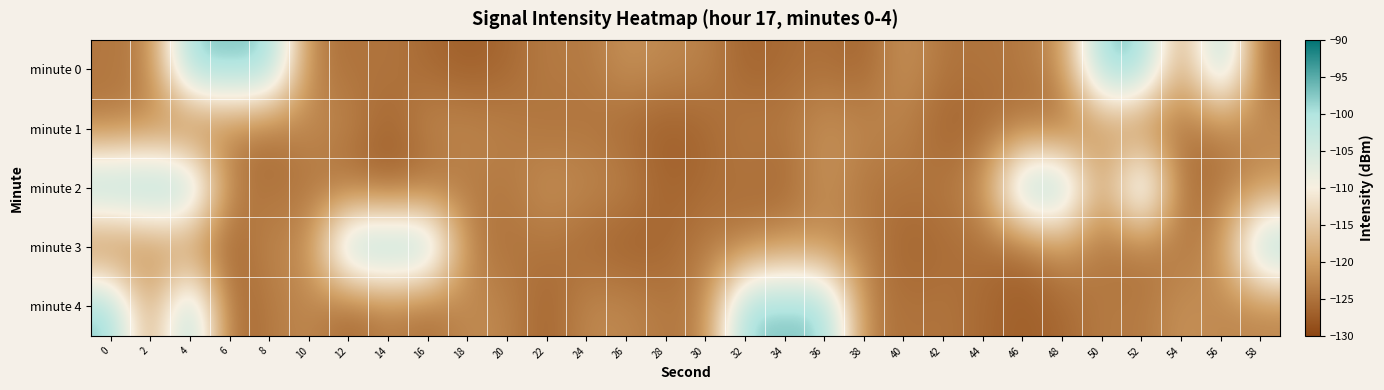

What is the difference between the highest and lowest values at 22?

5.4